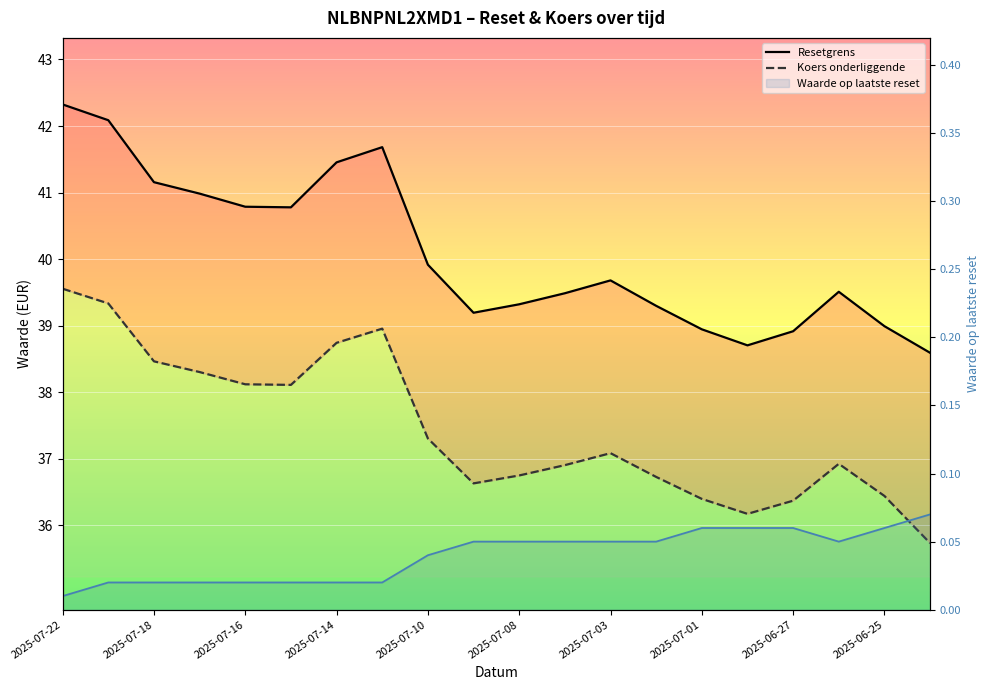

True or false: Waarde op laatste reset has a value of 0.1 at 11.

False